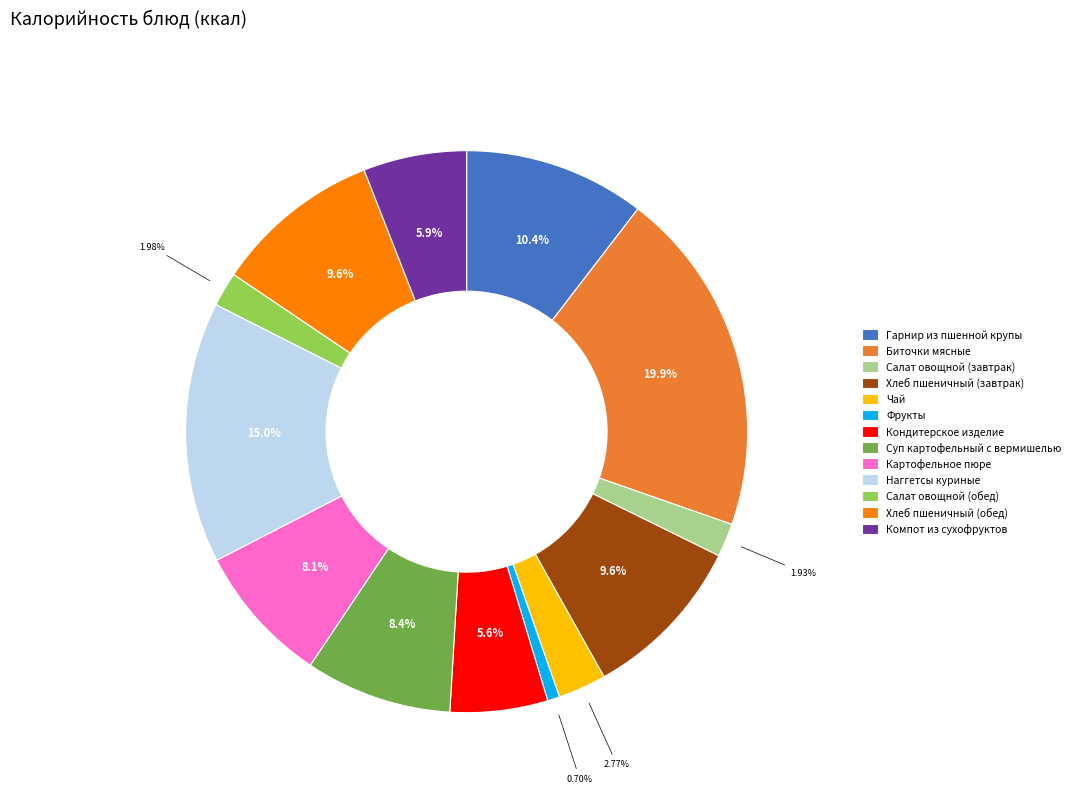

What is the ratio of the value at Салат овощной (обед) to the value at Суп картофельный с вермишелью?

0.2